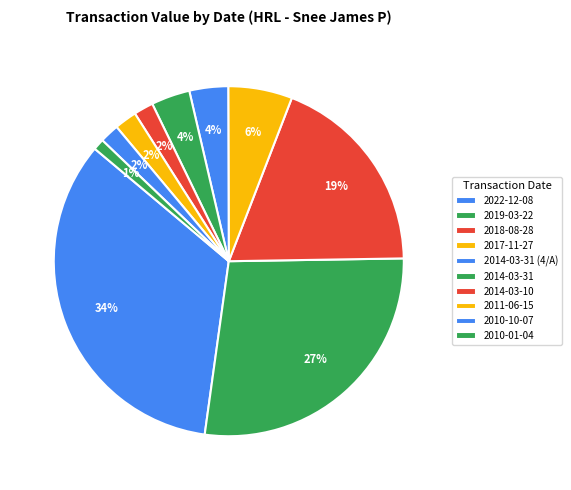

Is it true that 2018-08-28 is 27% of the pie?

False